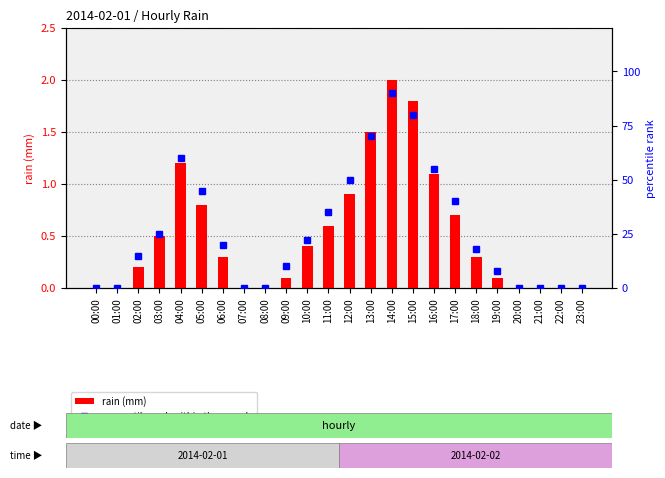

What are all the series names shown in the legend?

rain (mm), percentile rank within the sample